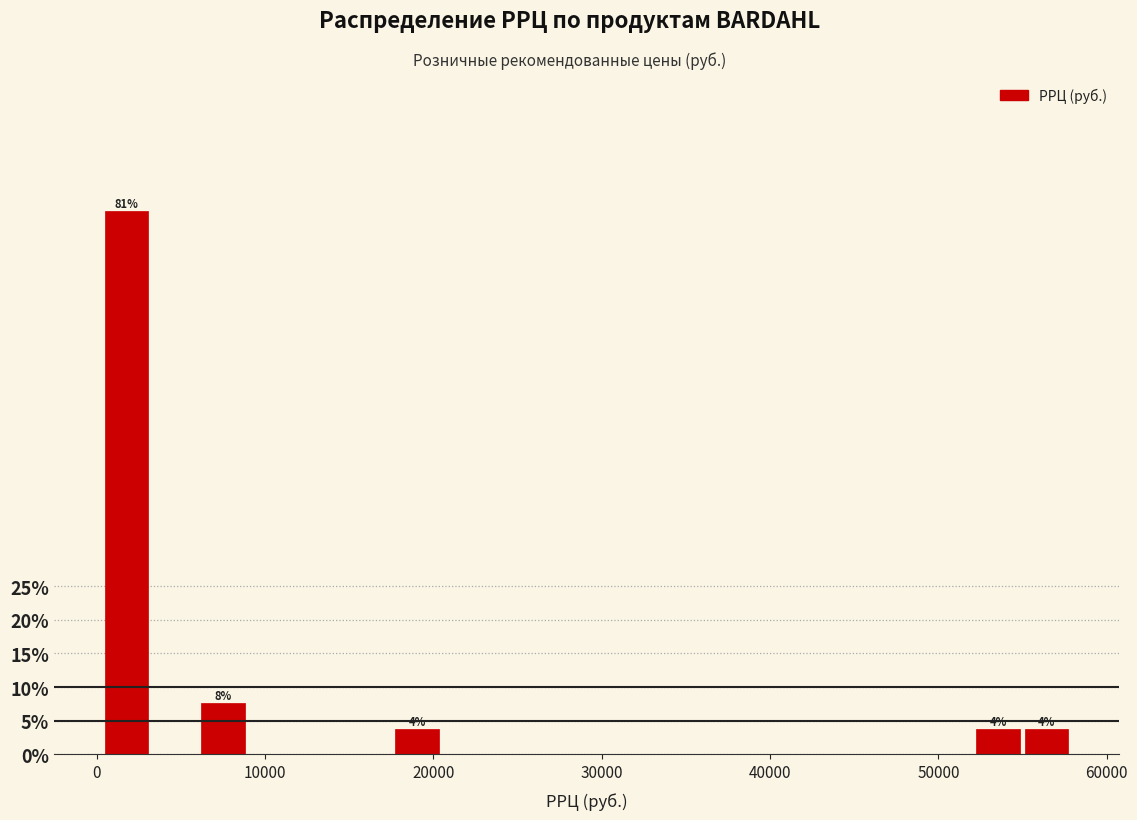

Read against the x-axis, roughly where is the centre of the tallest bar?

2000